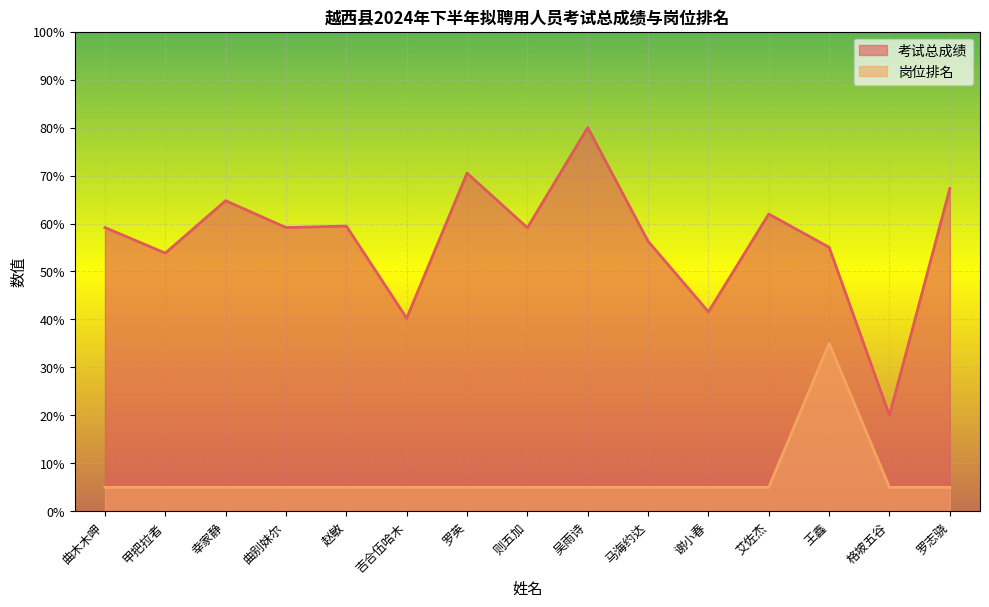

At which label does 岗位排名 reach its peak?

王鑫